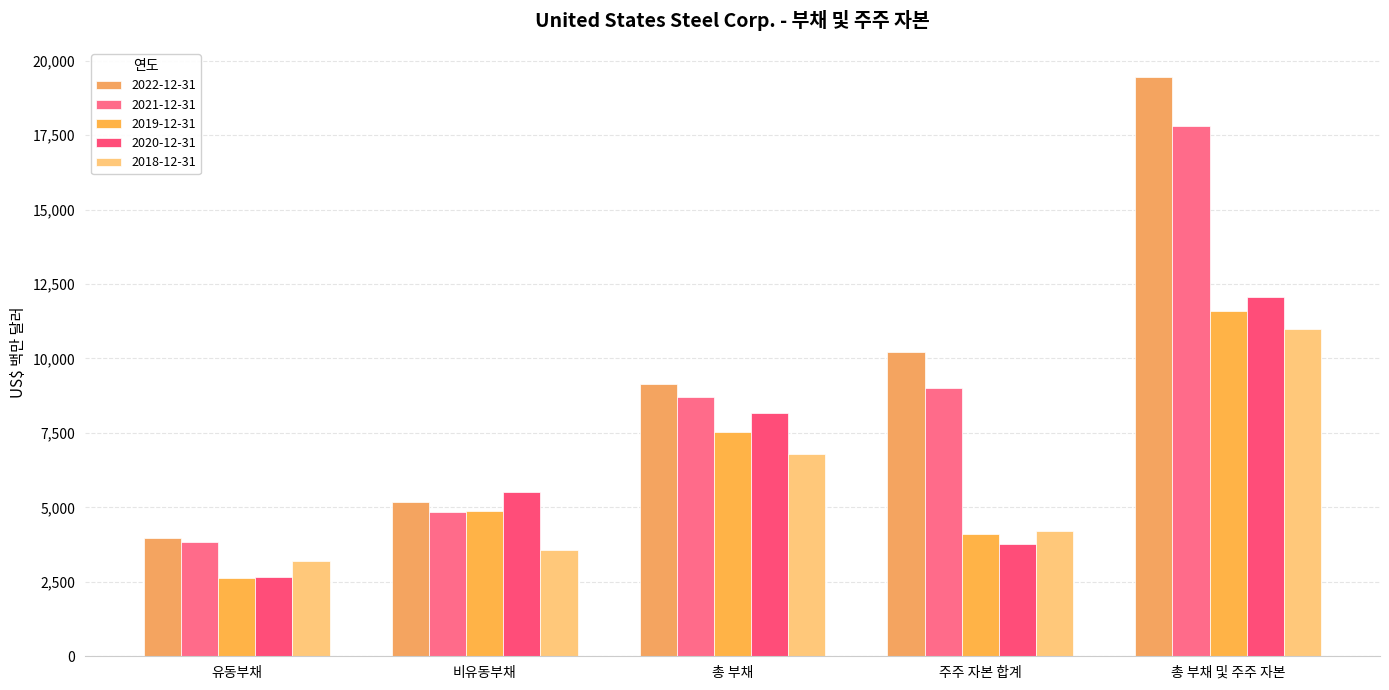

At which label is 2018-12-31 closest to 7089?

총 부채